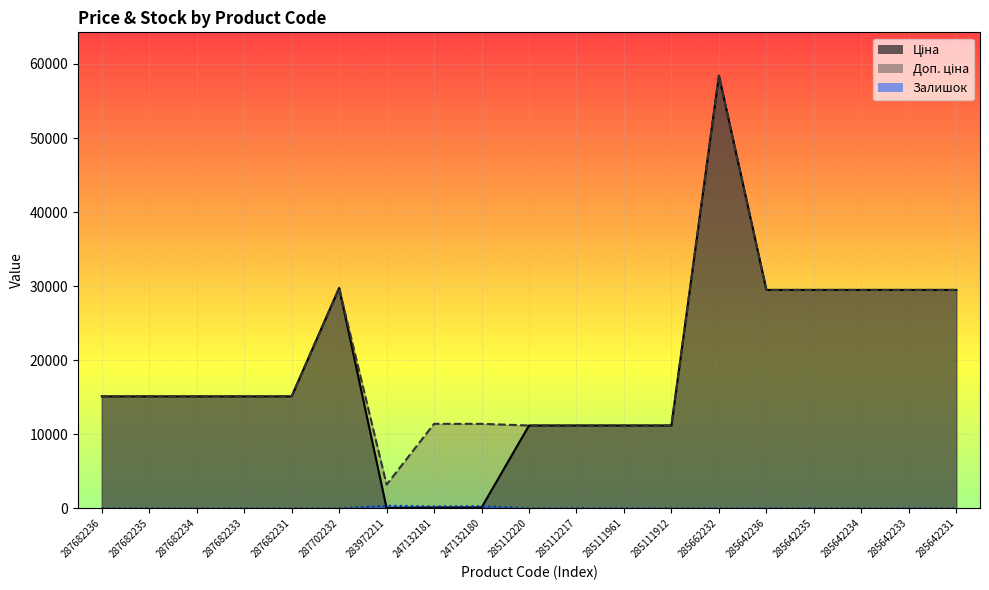

Which series ends up on top after the final intersection of Залишок and Ціна?

Ціна